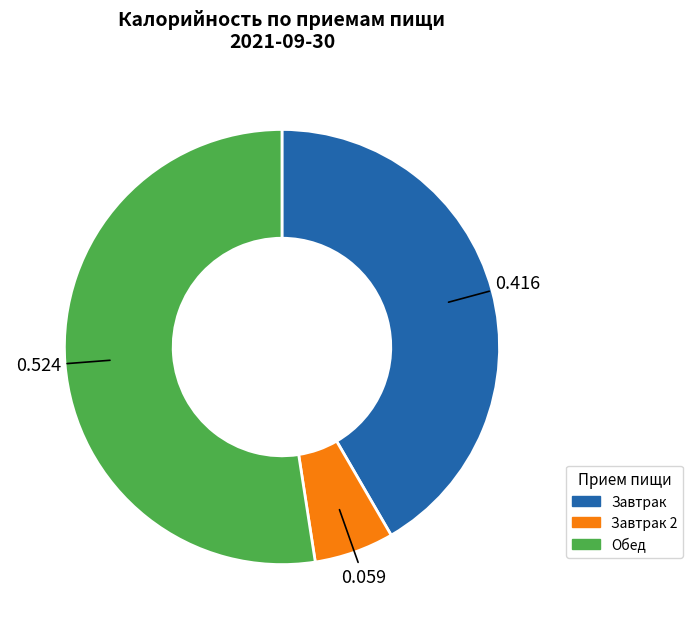

Which has a higher value, Завтрак 2 or Обед?

Обед